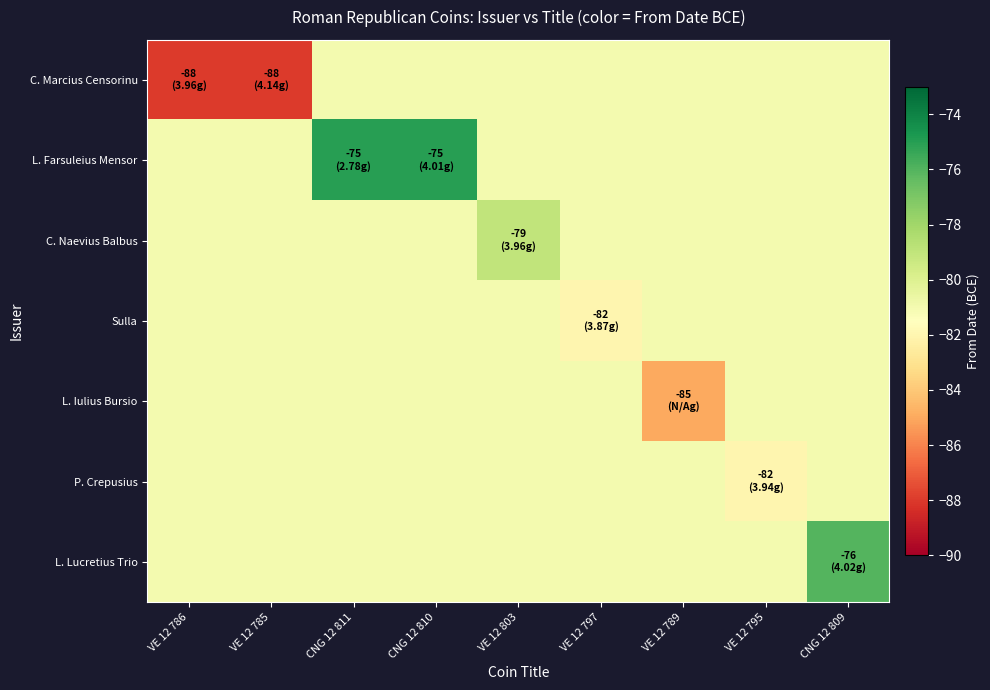

What is the difference between the highest and lowest values at VE 12 795?

1